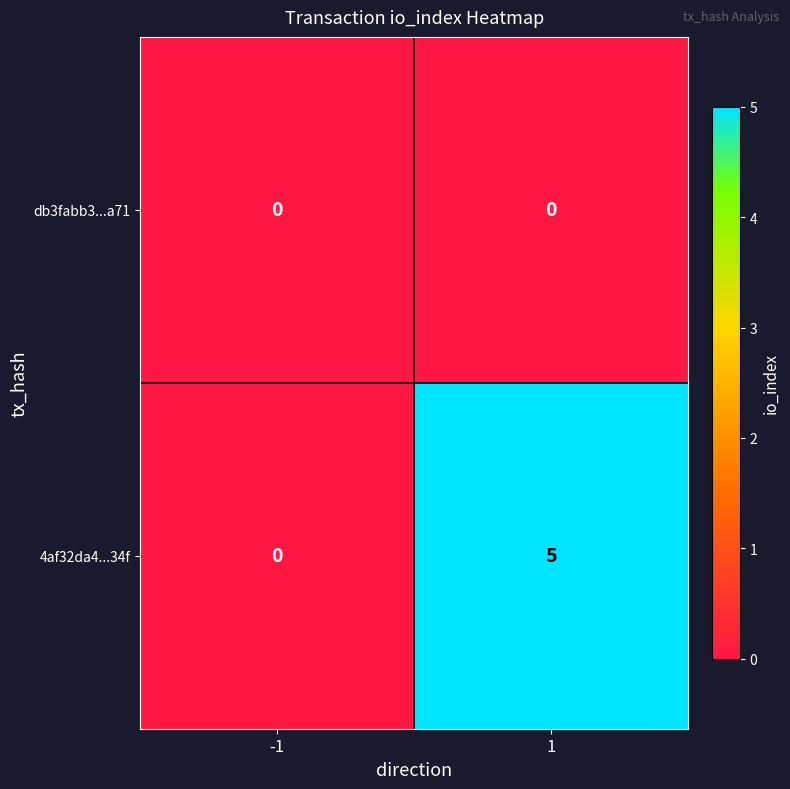

What is the highest value of the 4af32da4...34f series?

5